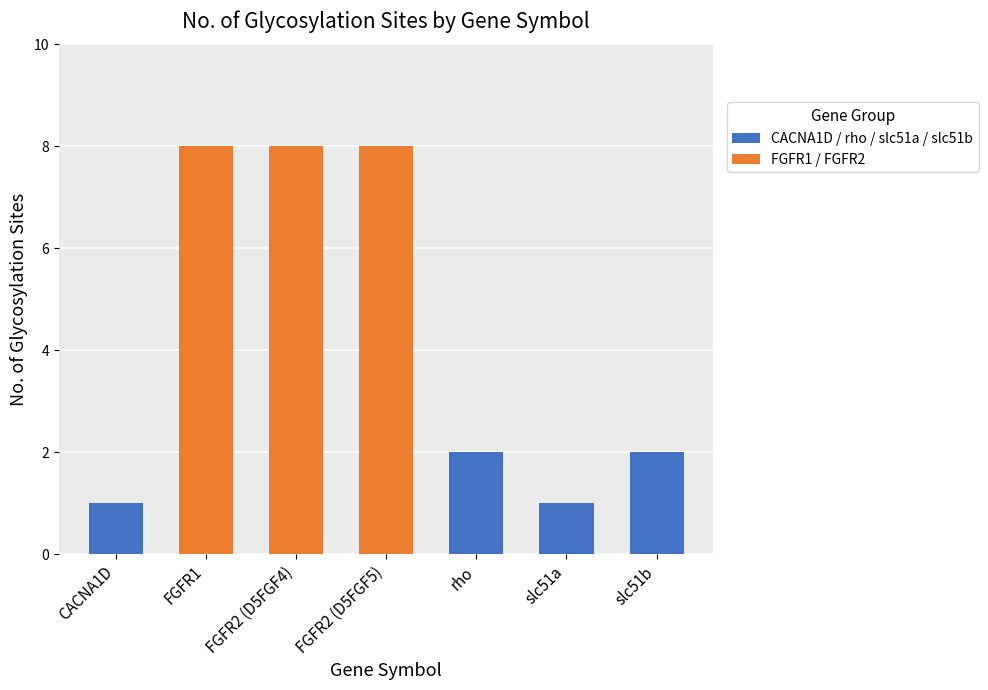

Reading left to right, extract all data points from this chart.

CACNA1D=1	FGFR1=8	FGFR2 (D5FGF4)=8	FGFR2 (D5FGF5)=8	rho=2	slc51a=1	slc51b=2